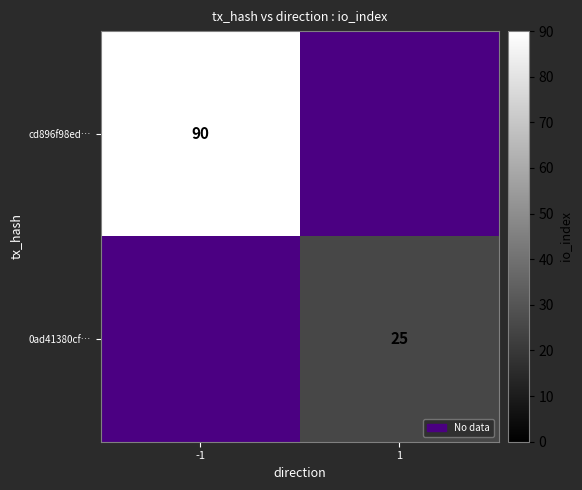

Which has a higher value, 1 or -1?

-1